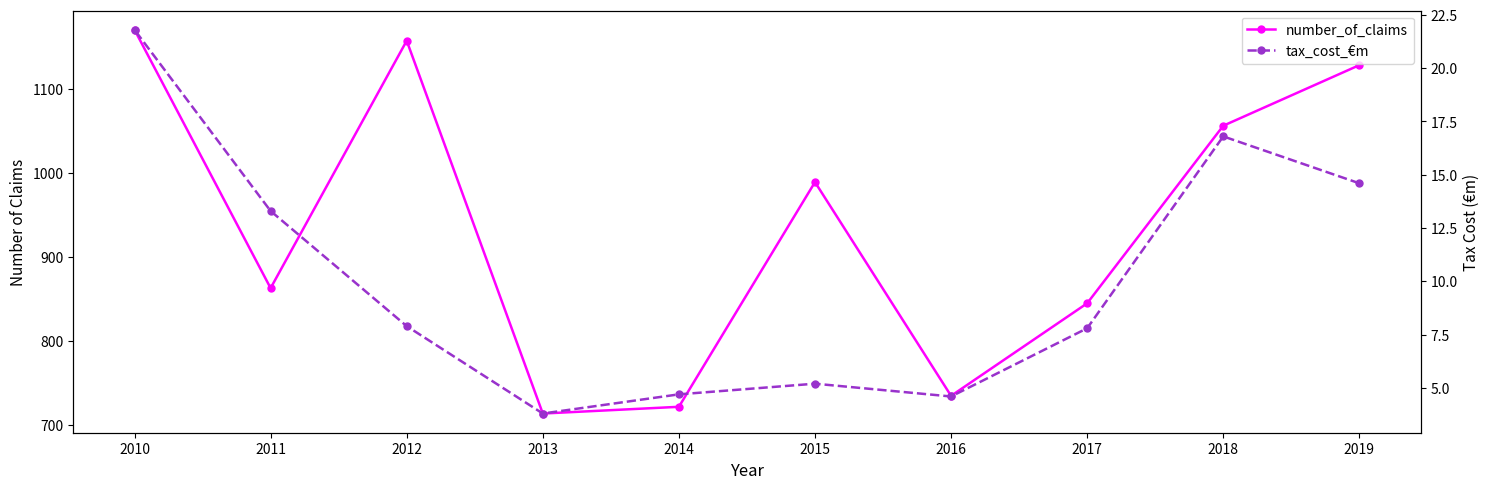

Which has a higher value, 2016 or 2018?

2018